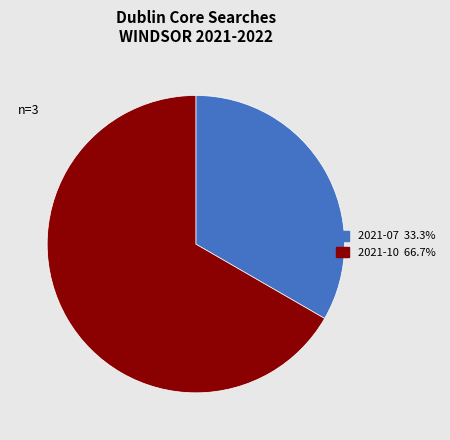

Rank the categories by value from highest to lowest.

2021-10, 2021-07